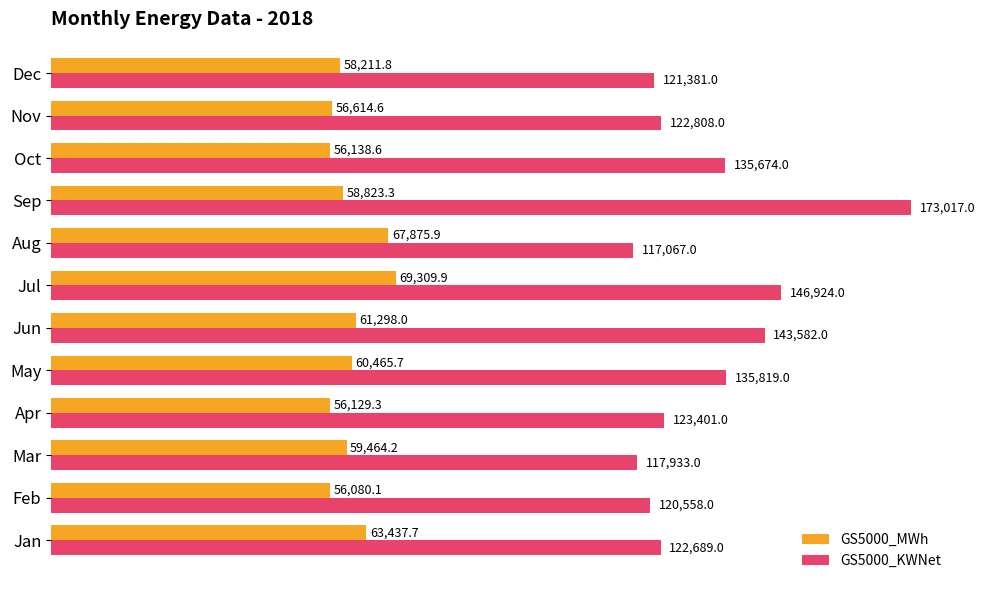

How many categories are shown in the chart?

12